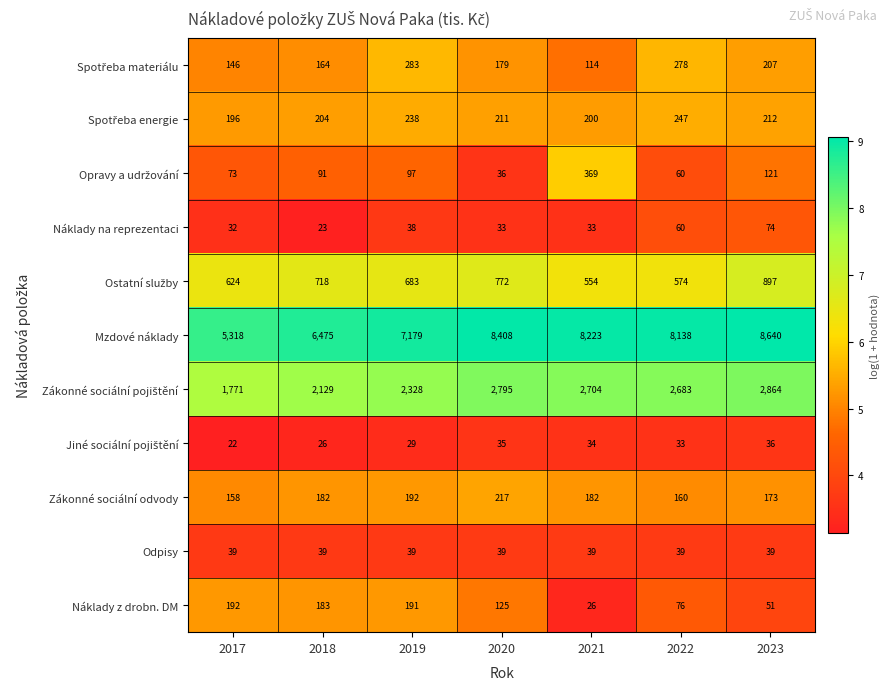

Is it true that Náklady na reprezentaci equals 74 at 2023?

True